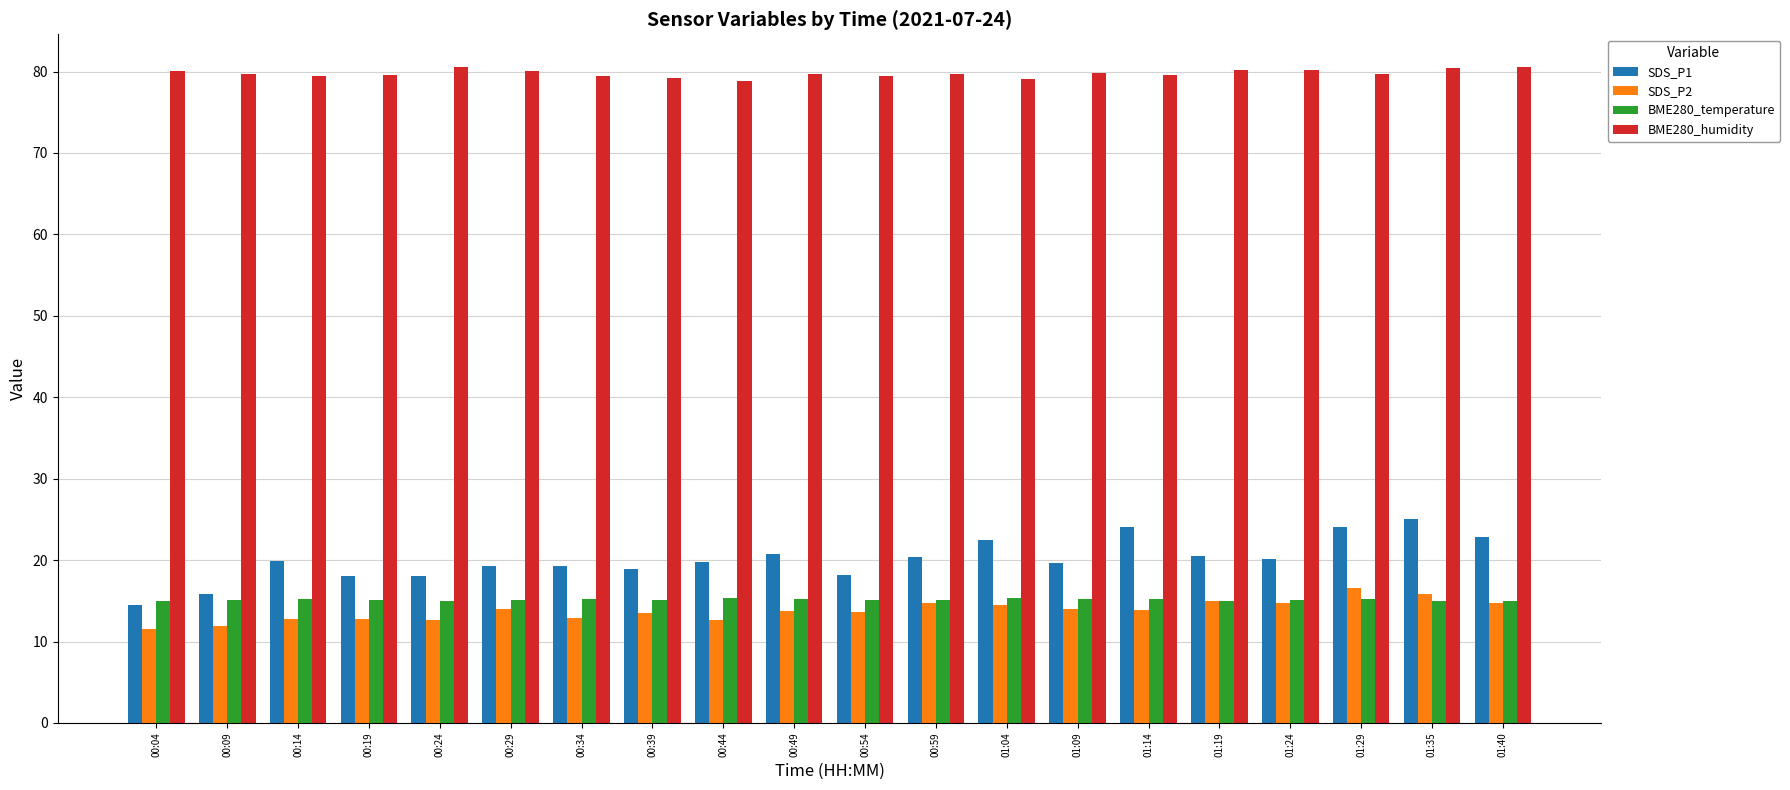

What position from the right is 01:09?

7